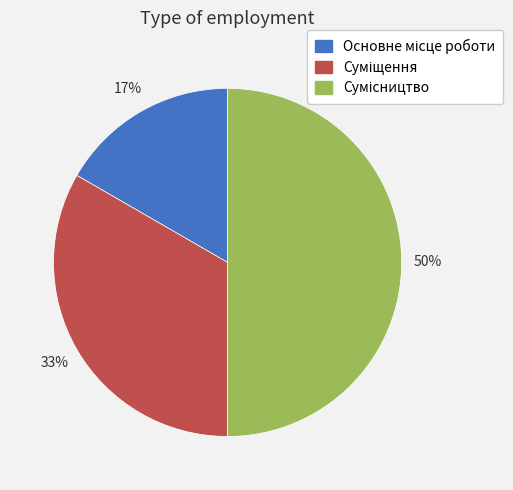

To the nearest percent, what is the average slice percentage?

33%